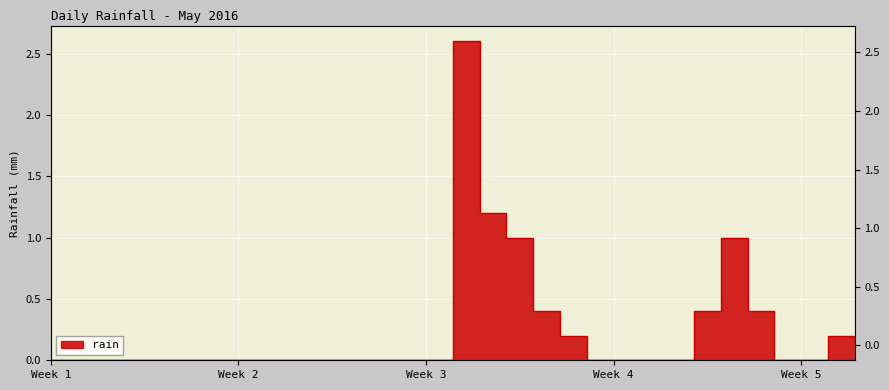

Is it true that the value at Week 2 is -1.4?

False